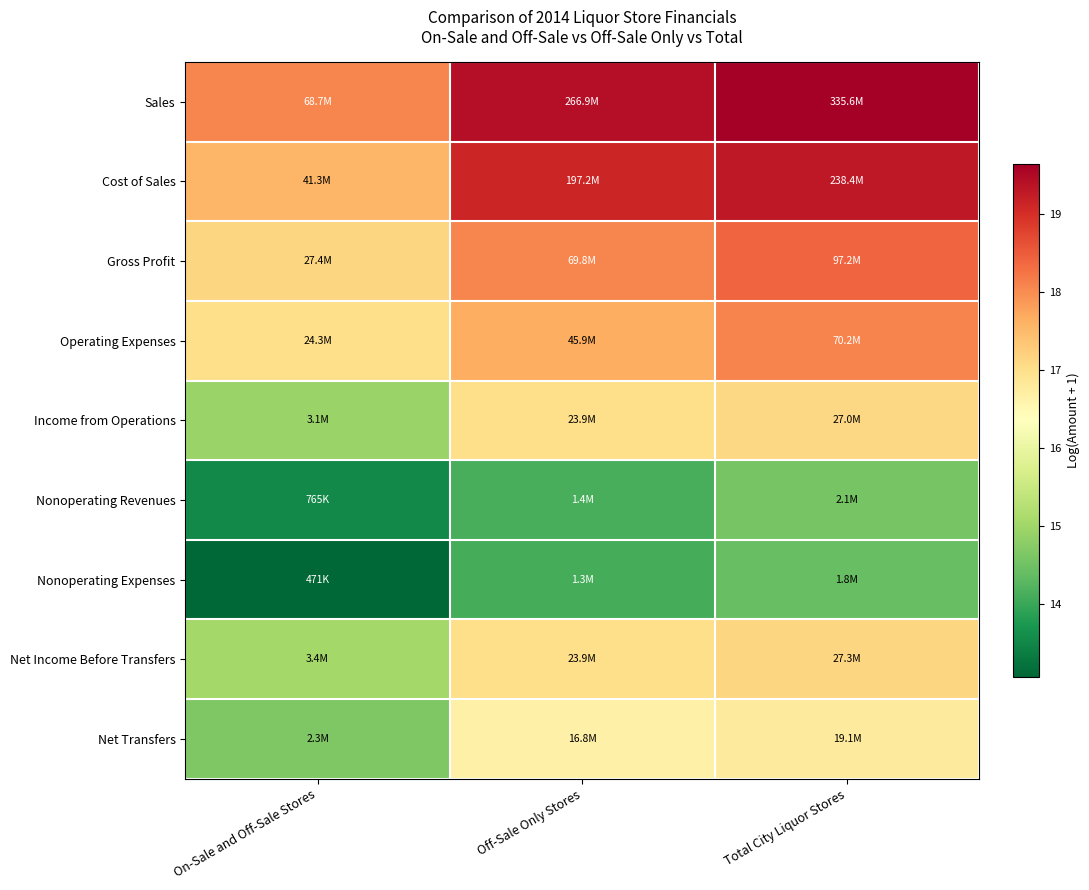

Between Total City Liquor Stores and On-Sale and Off-Sale Stores, which is larger?

Total City Liquor Stores